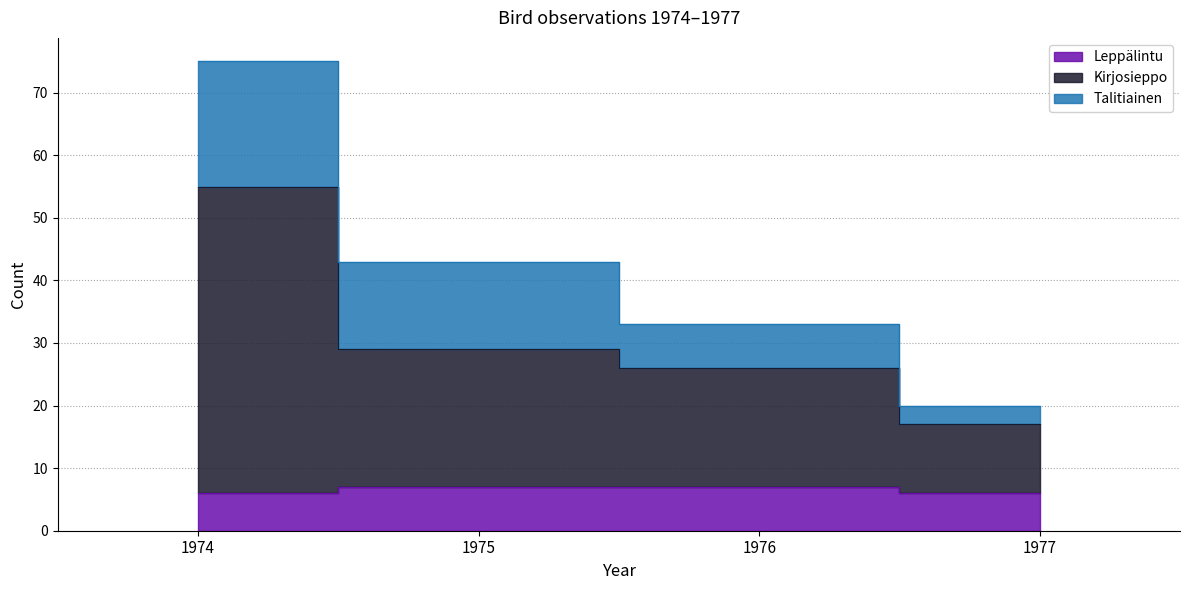

Is the value of Kirjosieppo at 1977 greater than the value of Leppälintu at 1976?

Yes